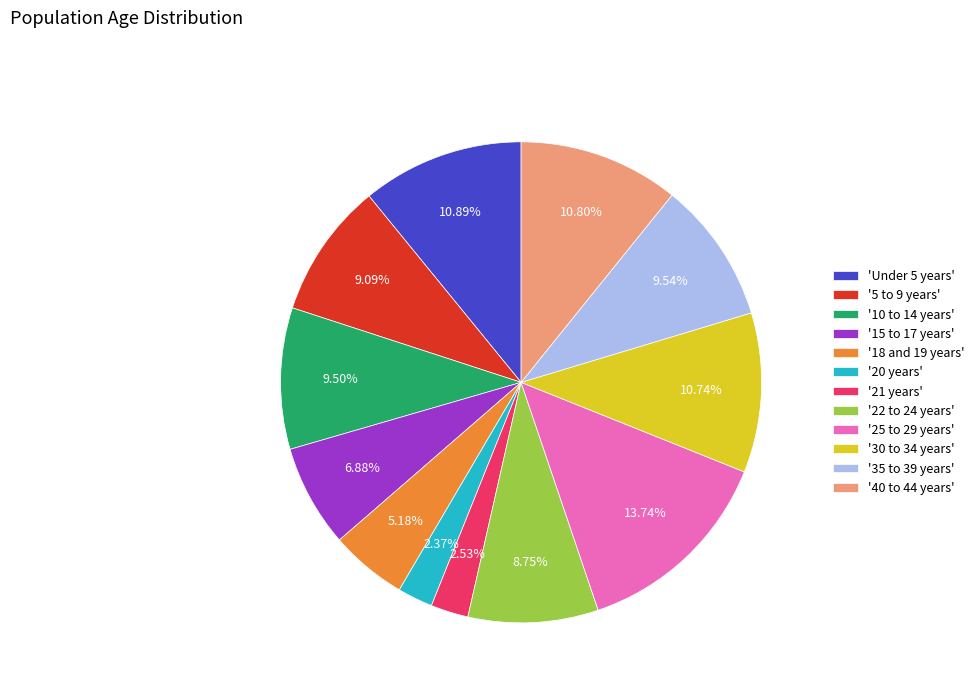

Do '35 to 39 years' and '10 to 14 years' together represent more than half of the pie?

No